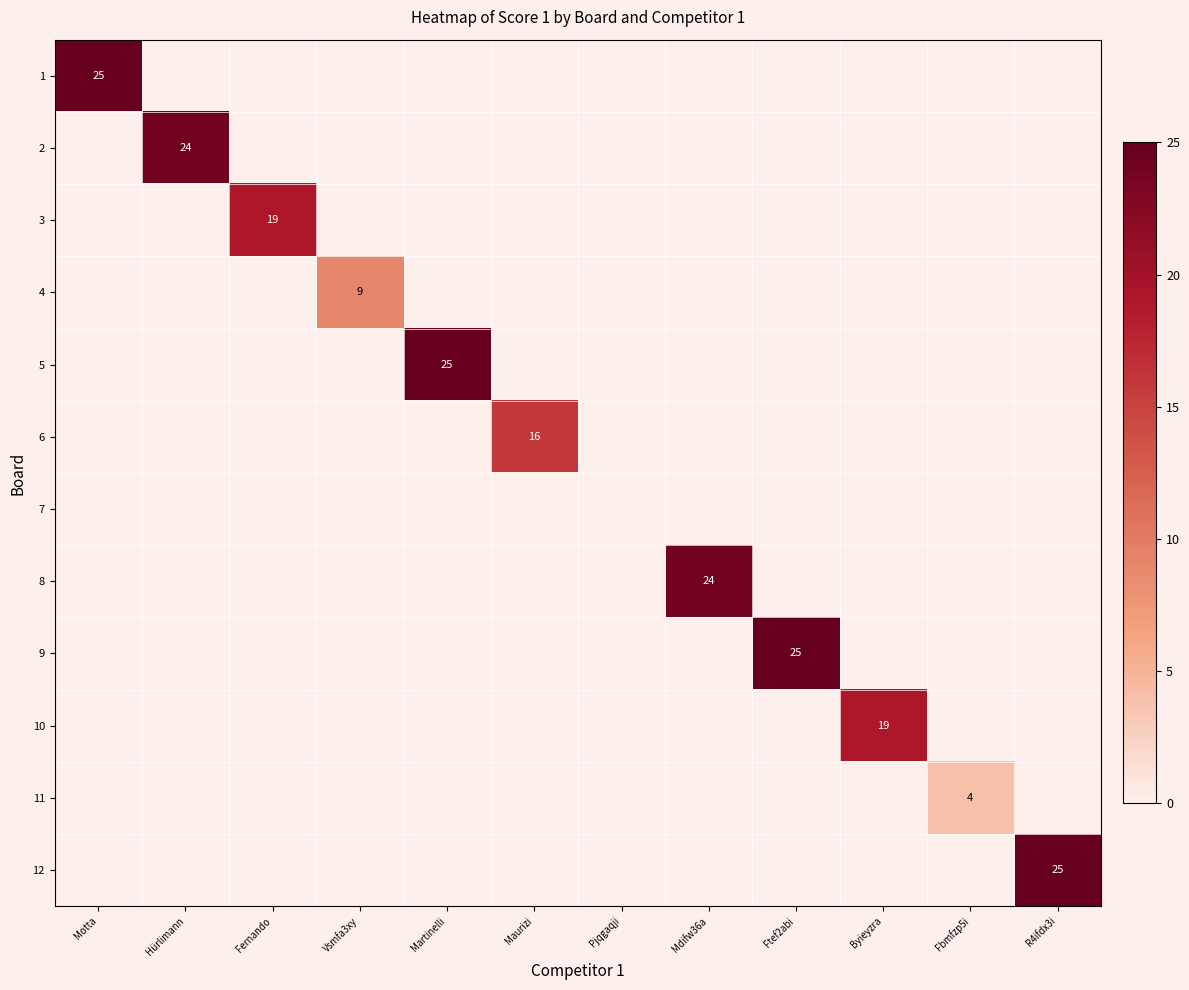

The value of 1 at Motta is 10. True or false?

False